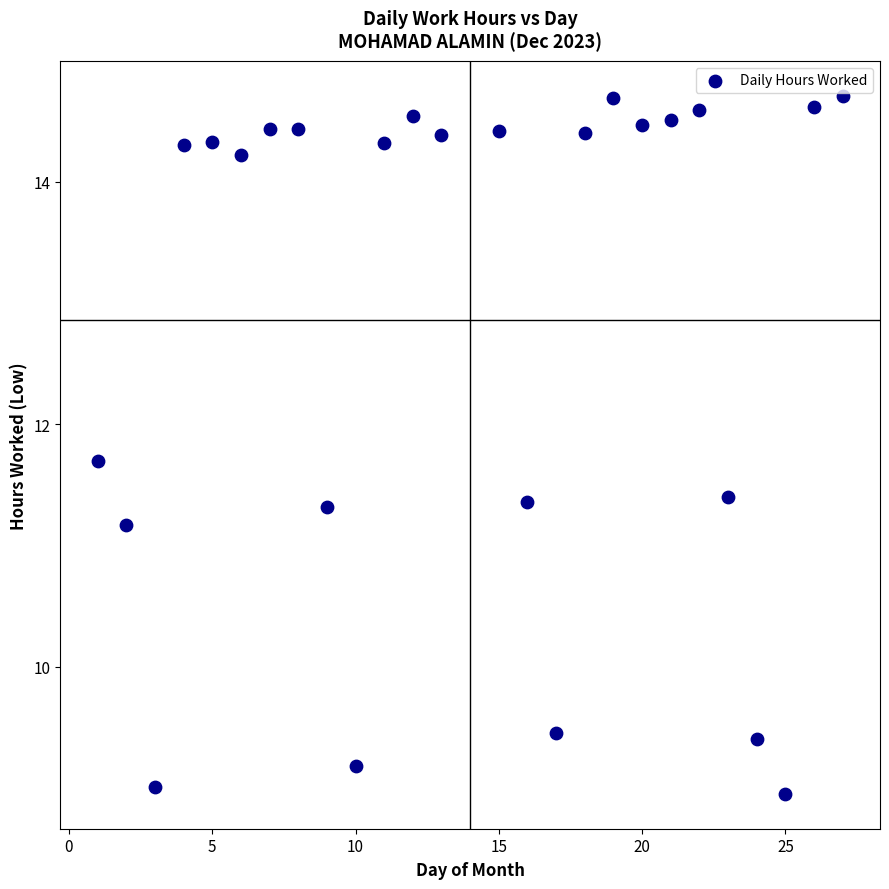

What Y value in the scatter plot is closest to 11?

11.2